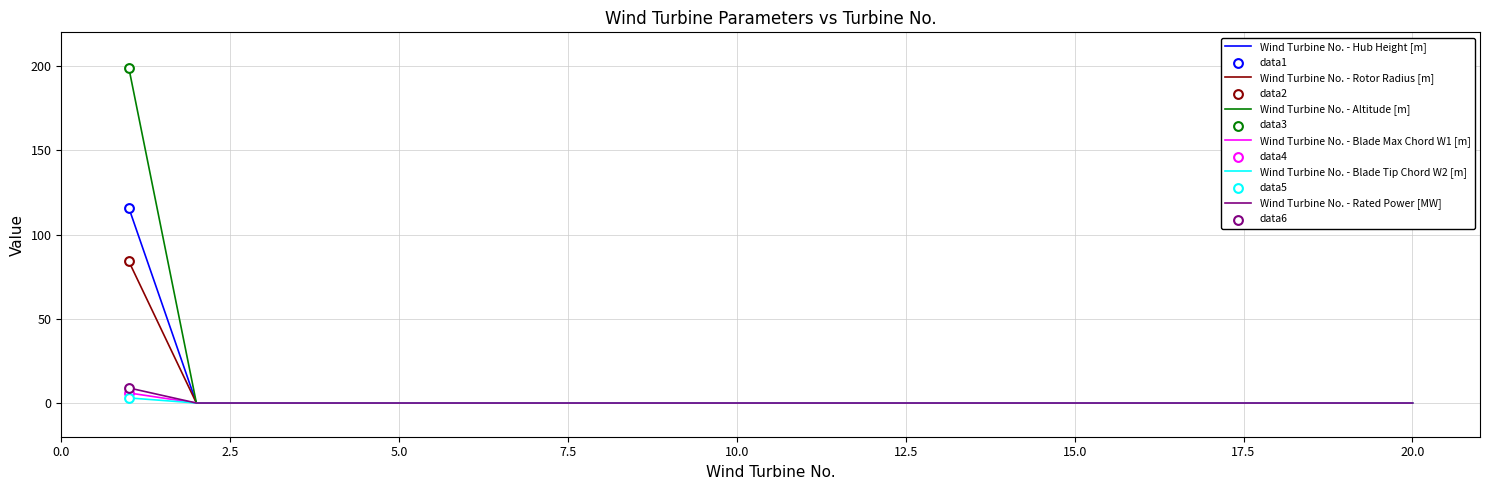

At how many categories does at least one series exceed 119?

1